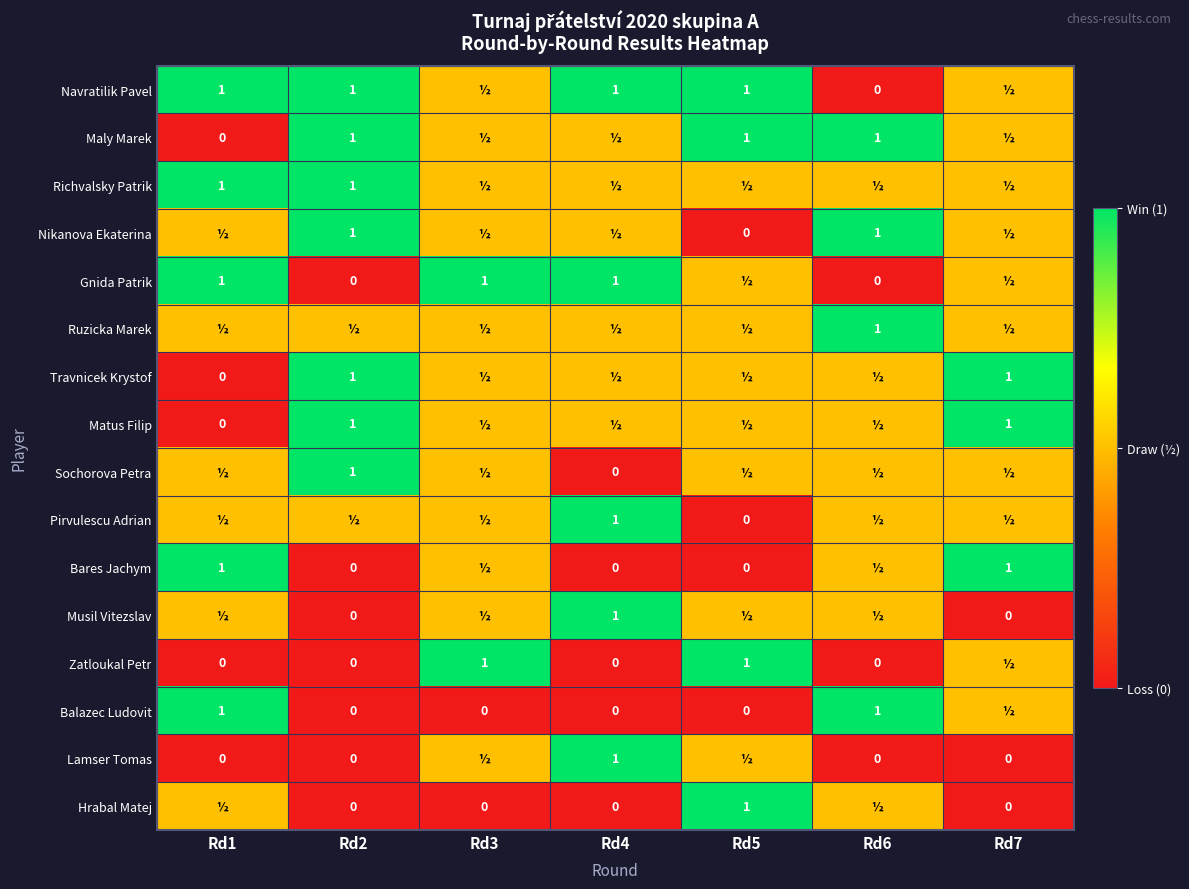

True or false: Navratilik Pavel has a value of 1.0 at Rd1.

True